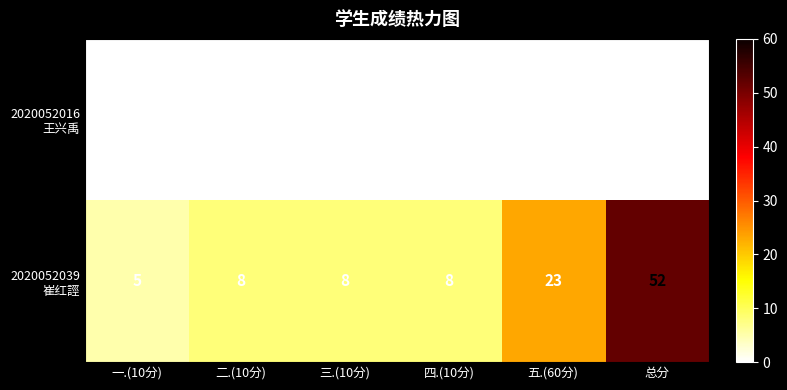

At which category is the sum across all series the highest?

总分